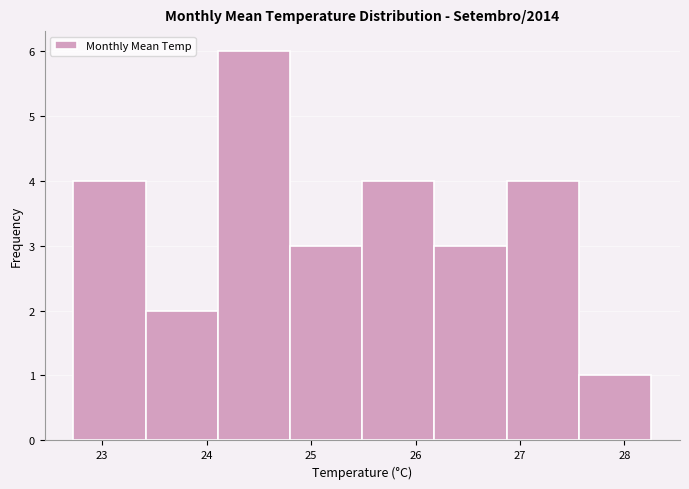

Reading left to right, transcribe this chart: for each bar, give the range it covers on the x-axis and its height. Neither the bar edges nor the heights are printed on the chart, so give them approximately, as read against the axes.

22.7 to 23.4: 4
23.4 to 24.1: 2
24.1 to 24.8: 6
24.8 to 25.5: 3
25.5 to 26.2: 4
26.2 to 26.9: 3
26.9 to 27.6: 4
27.6 to 28.3: 1